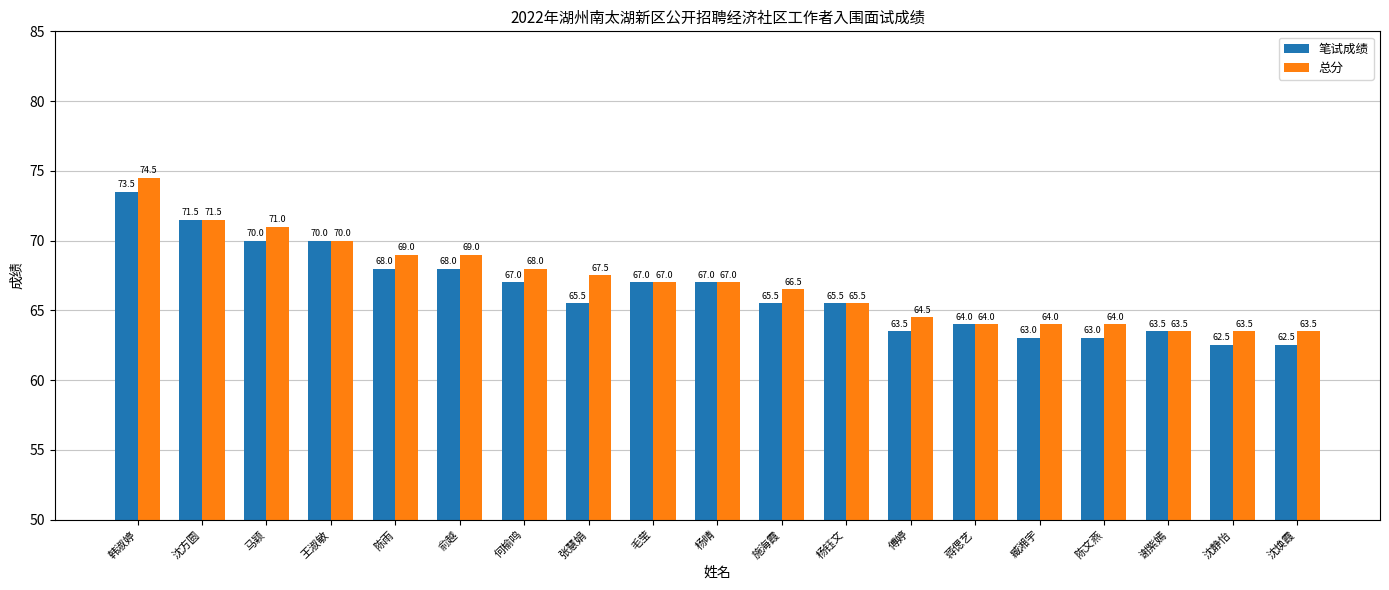

What are all the series names shown in the legend?

笔试成绩, 总分